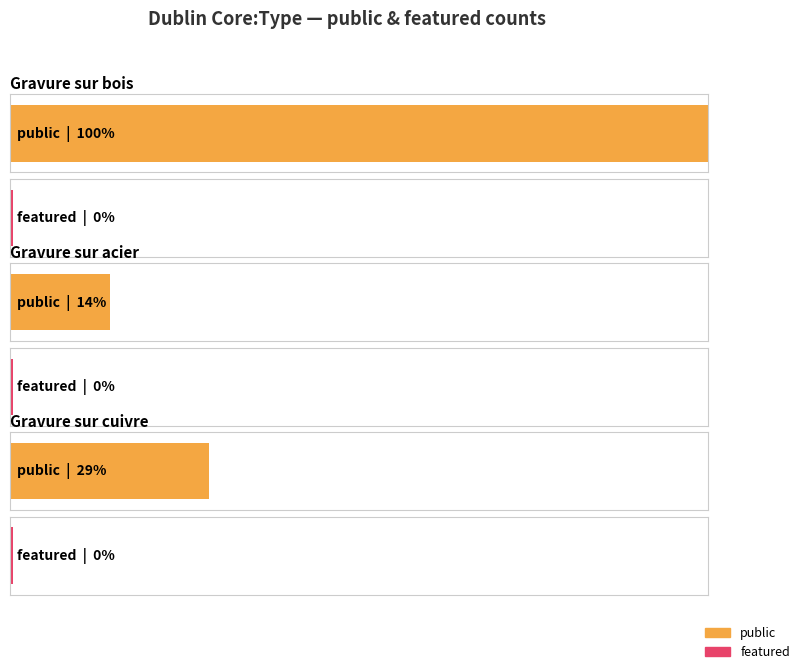

Is it true that public equals 1 at Gravure sur bois?

True